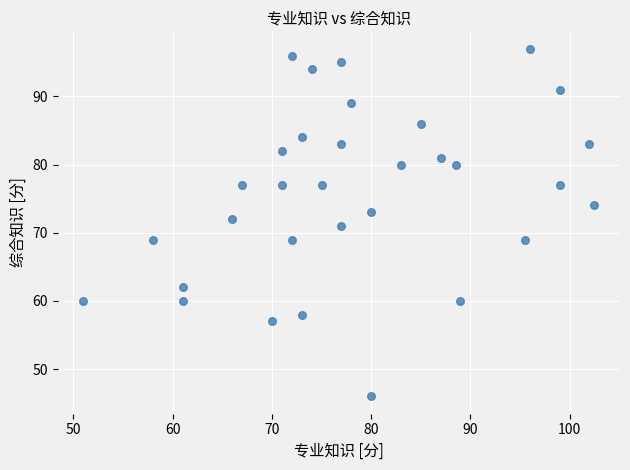

What is the range of Y values (max minus min)?

51